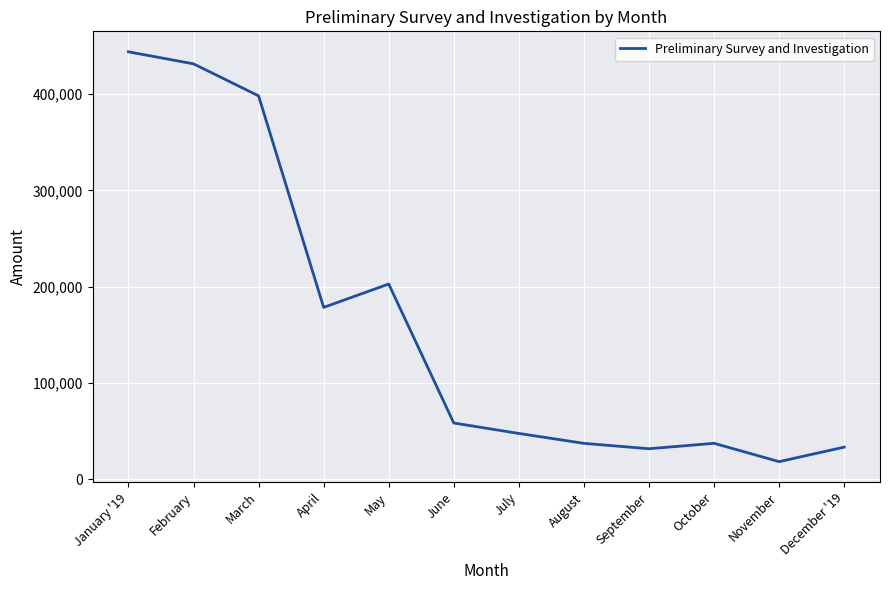

How many lines are shown in the chart?

1